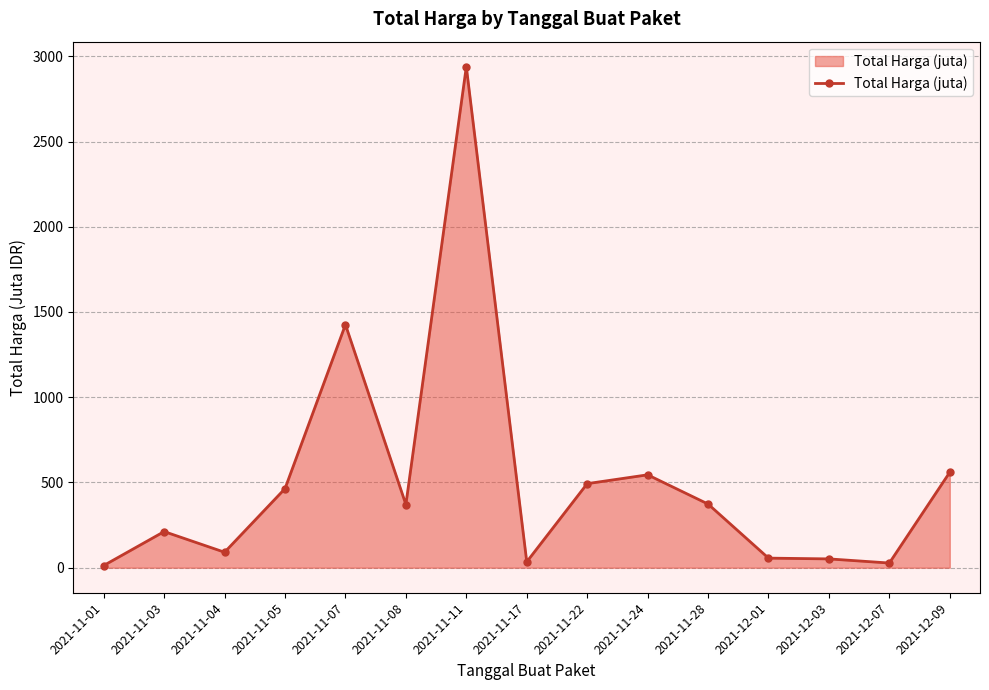

The chart shows a value of 93.1 at 2021-11-28. True or false?

False